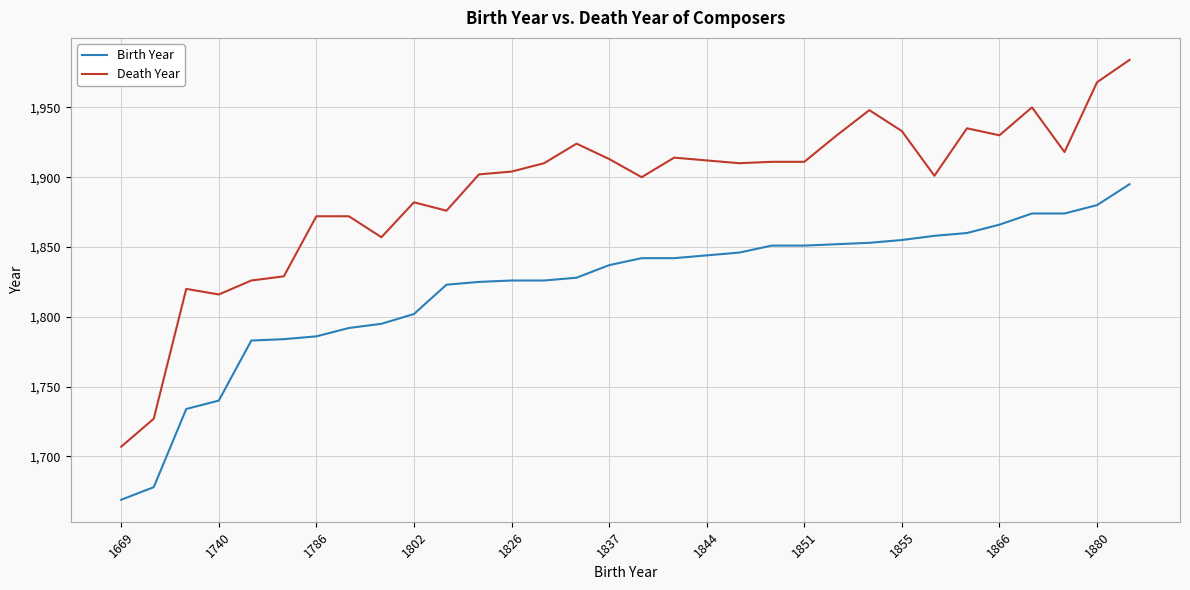

List the series in order of their peak value, lowest first.

Birth Year, Death Year